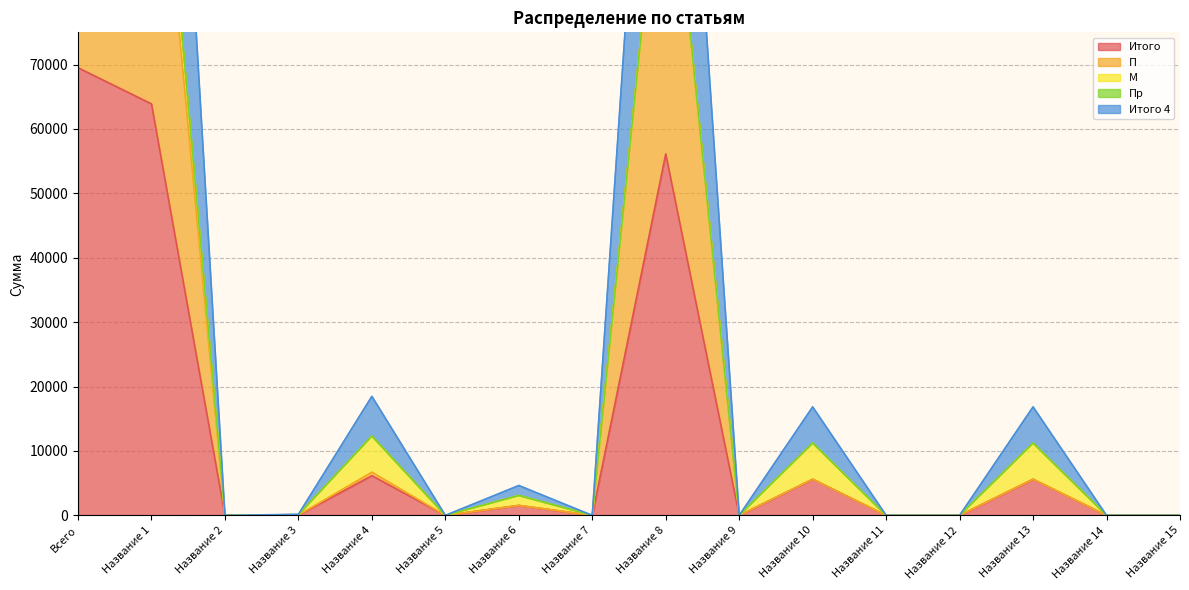

Between Название 8 and Название 9, which is larger?

Название 8